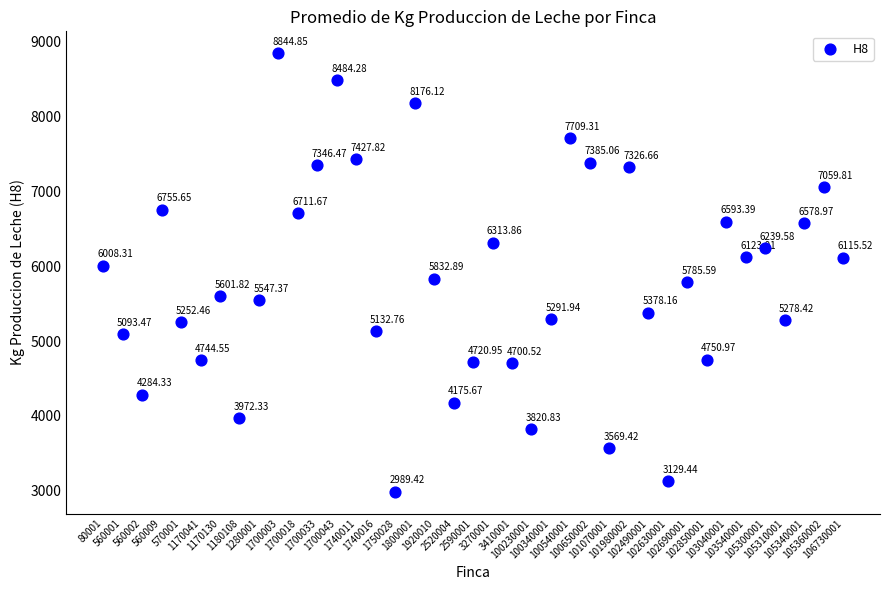

What is the range of Y values (max minus min)?

5855.4